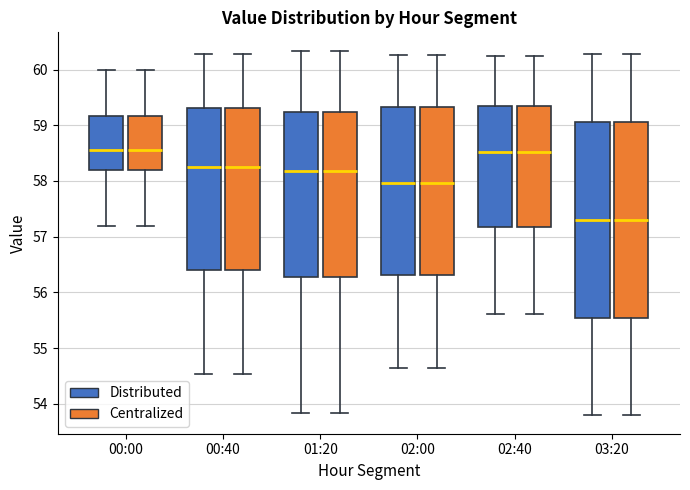

Reading left to right, transcribe this box plot: for each box, give where its median line is, the range the box spans, and where its two whiskers end, as read against the y-axis. The values are not printed on the chart, so give them approximately, as read against the axis.

00:00 (Distributed): median 58.6, box 58.2 to 59.2, whiskers 57.2 to 60.0
00:00 (Centralized): median 58.6, box 58.2 to 59.2, whiskers 57.2 to 60.0
00:40 (Distributed): median 58.3, box 56.4 to 59.3, whiskers 54.5 to 60.3
00:40 (Centralized): median 58.3, box 56.4 to 59.3, whiskers 54.5 to 60.3
01:20 (Distributed): median 58.2, box 56.3 to 59.2, whiskers 53.8 to 60.3
01:20 (Centralized): median 58.2, box 56.3 to 59.2, whiskers 53.8 to 60.3
02:00 (Distributed): median 58.0, box 56.3 to 59.3, whiskers 54.7 to 60.3
02:00 (Centralized): median 58.0, box 56.3 to 59.3, whiskers 54.7 to 60.3
02:40 (Distributed): median 58.5, box 57.2 to 59.3, whiskers 55.6 to 60.3
02:40 (Centralized): median 58.5, box 57.2 to 59.3, whiskers 55.6 to 60.3
03:20 (Distributed): median 57.3, box 55.5 to 59.1, whiskers 53.8 to 60.3
03:20 (Centralized): median 57.3, box 55.5 to 59.1, whiskers 53.8 to 60.3